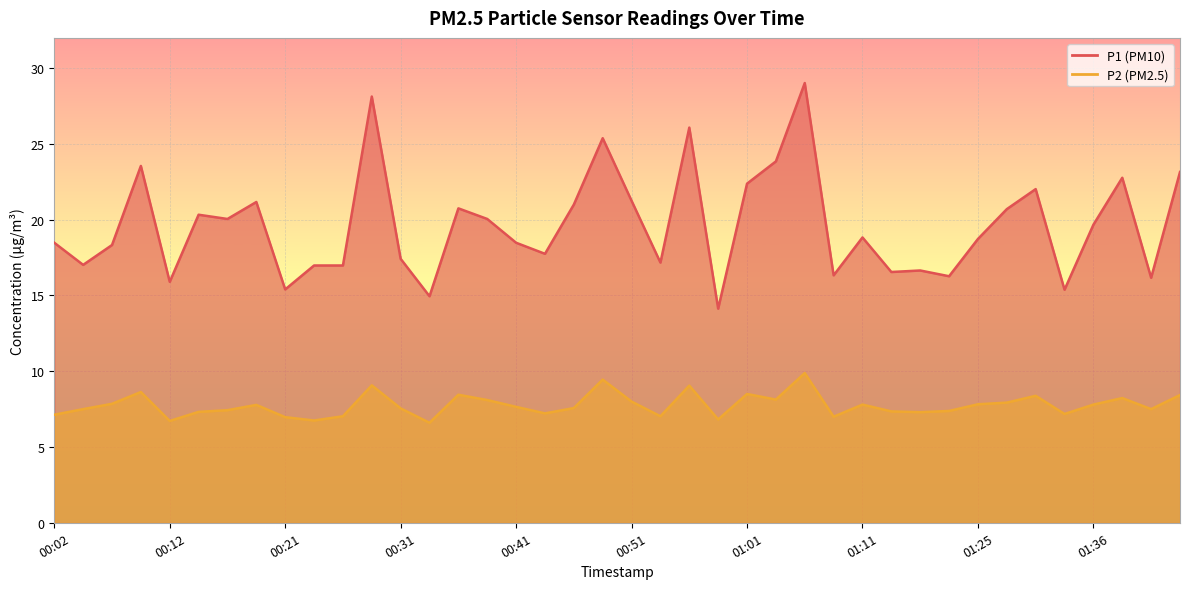

At which category does P1 reach its first local peak?

00:09